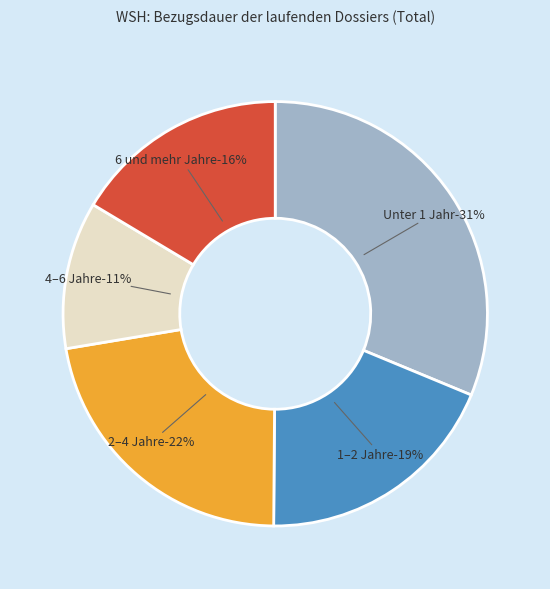

Rank the categories by value from lowest to highest.

4–6 Jahre, 6 und mehr Jahre, 1–2 Jahre, 2–4 Jahre, Unter 1 Jahr